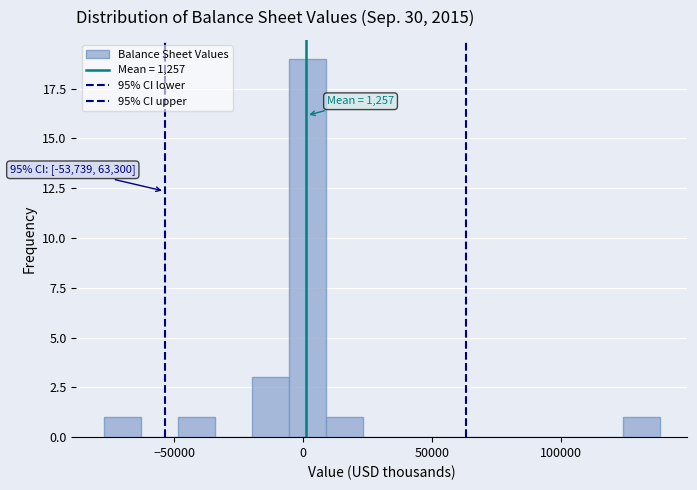

Read against the x-axis, roughly where is the centre of the tallest bar?

0